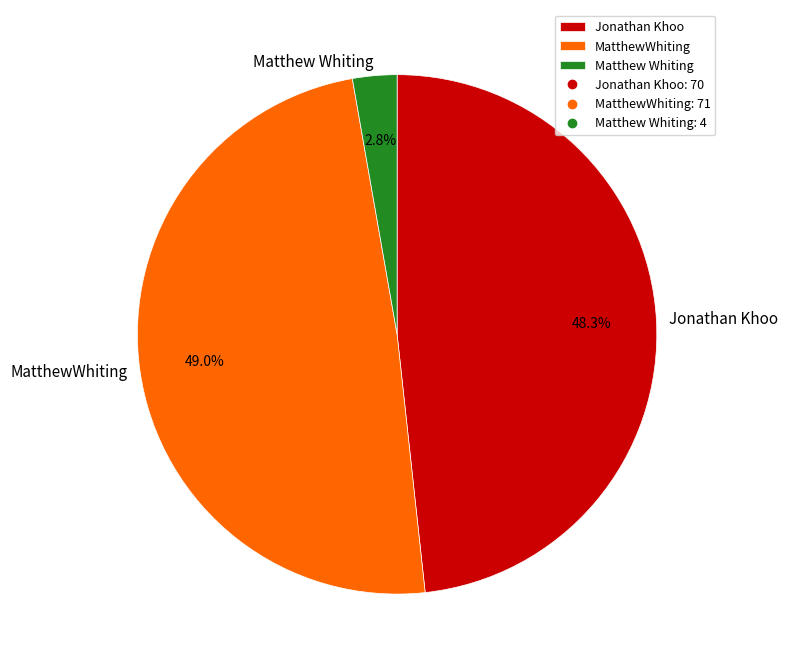

True or false: Matthew Whiting accounts for 3% of the total.

True